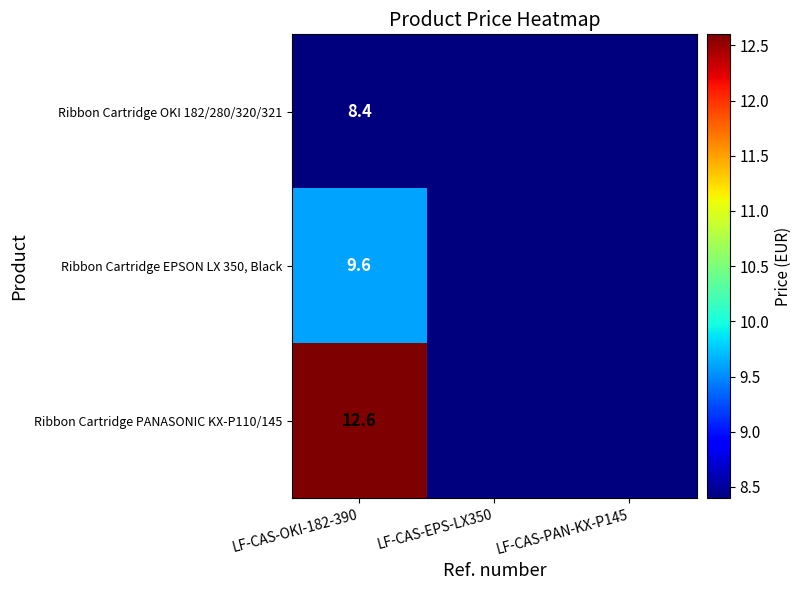

What is the total value across all series at LF-CAS-OKI-182-390?

30.6